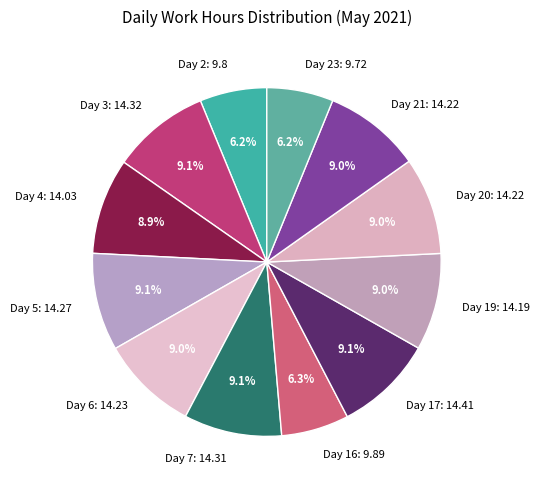

How many segments does this pie chart have?

12